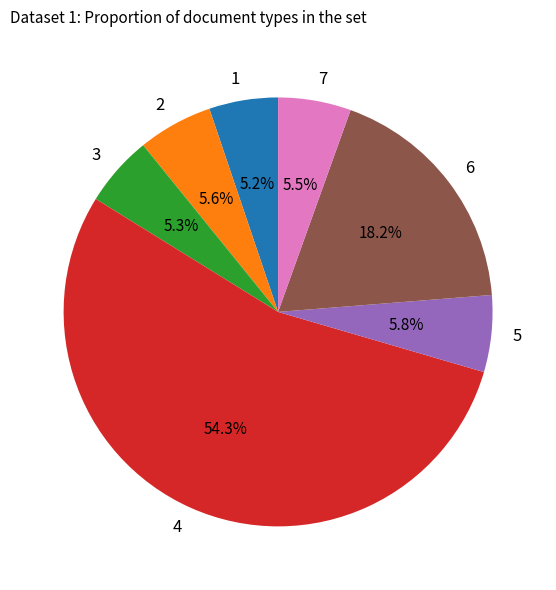

Count the number of slices in the pie.

7